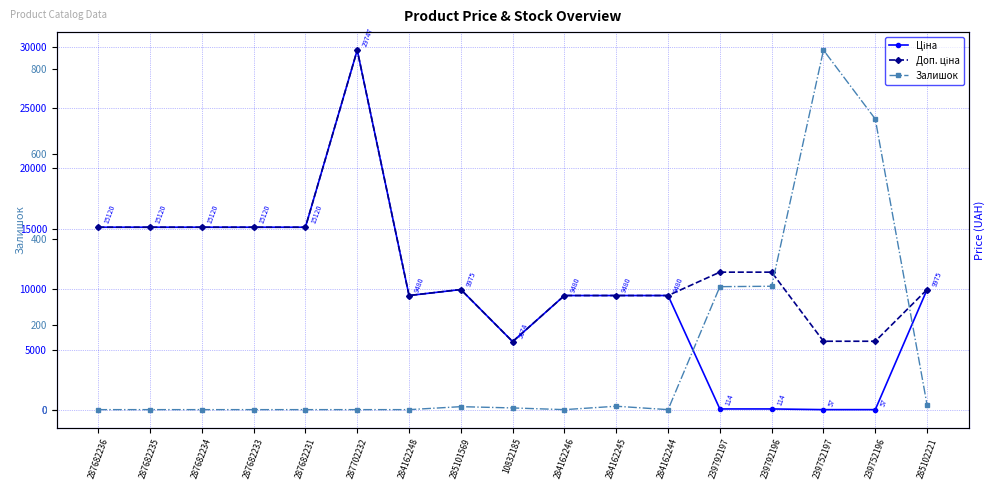

Where is Ціна nearest to the value 14902?

287682236